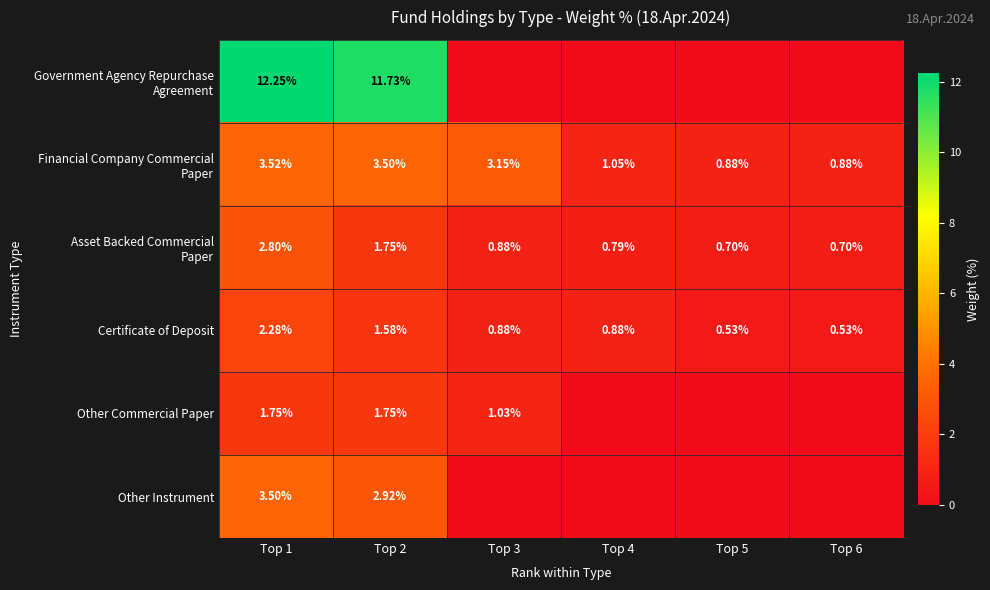

Which category has the lowest value across all series?

Top 3